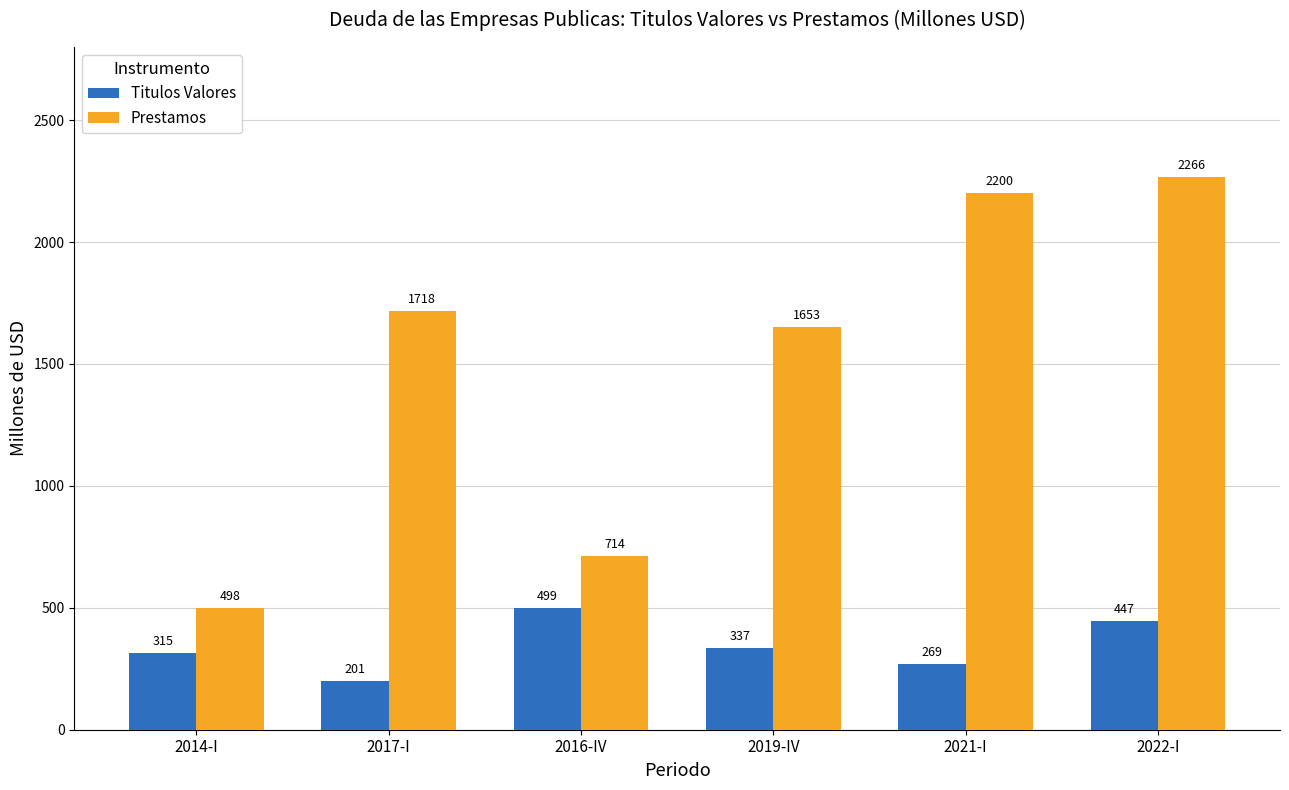

At which label is Prestamos closest to 1382?

2019-IV